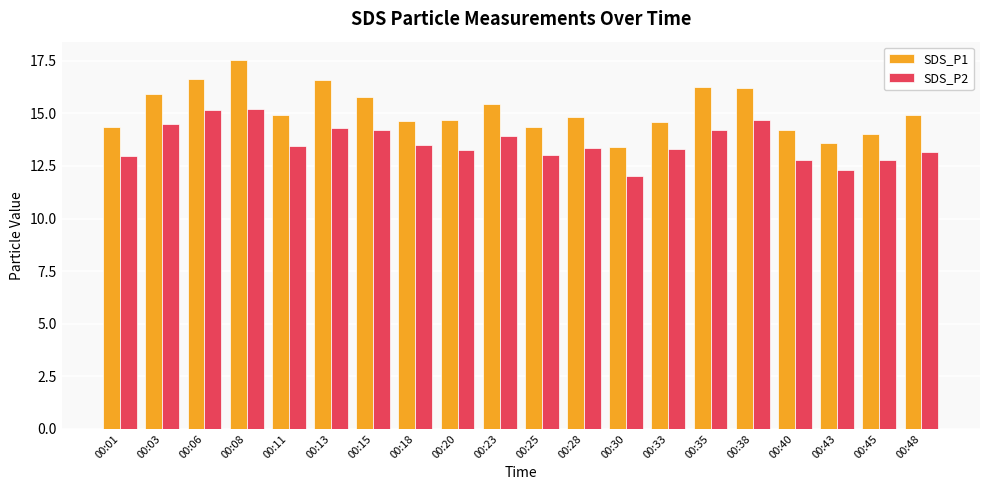

Count the number of categories in the chart.

20